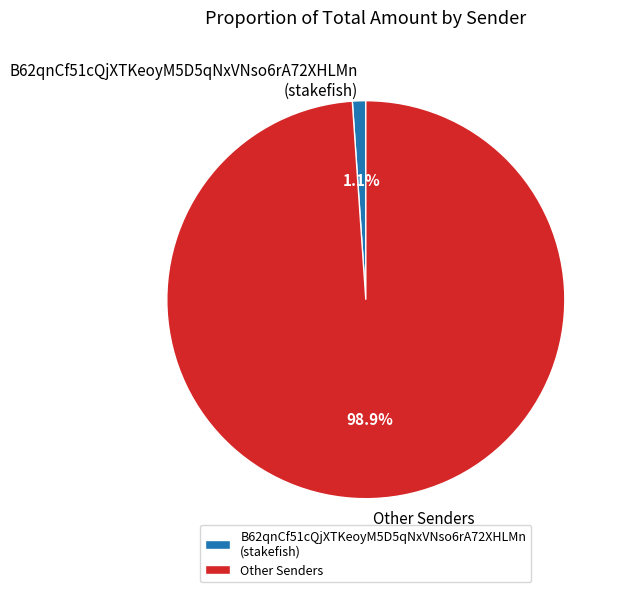

Rank the categories by value from lowest to highest.

B62qnCf51cQjXTKeoyM5D5qNxVNso6rA72XHLMn (stakefish), Other Senders